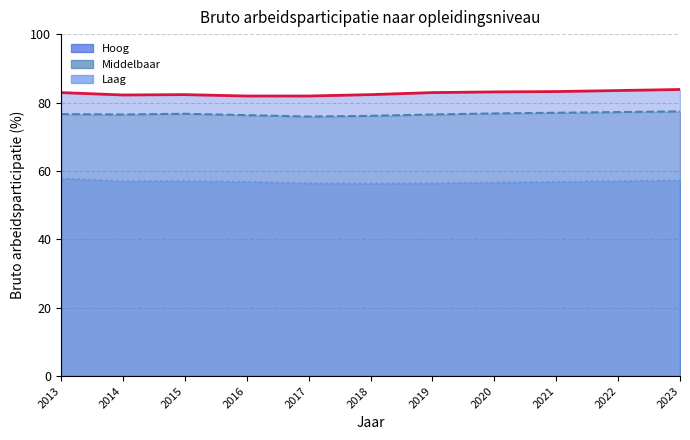

True or false: Laag and Middelbaar intersect in this chart.

False